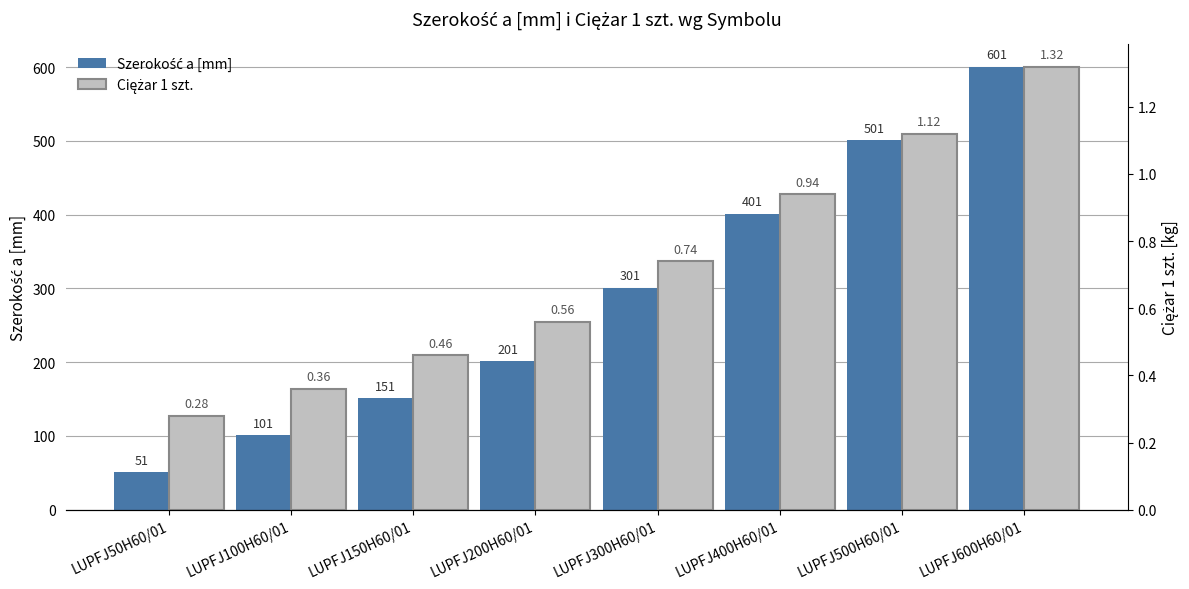

What is the difference between the Ciężar 1 szt. values at LUPFJ200H60/01 and LUPFJ150H60/01?

0.1